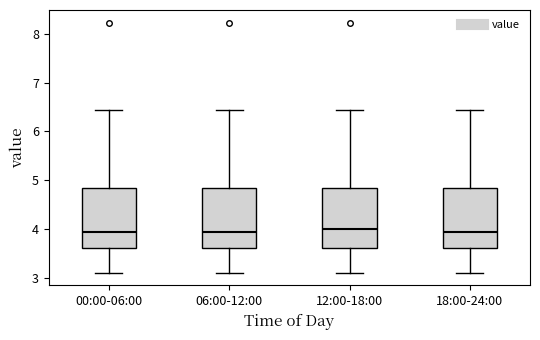

Where does the upper whisker of the box for 00:00-06:00 end on the y-axis? The values are not printed on the chart, so give them approximately, as read against the axis.

6.4